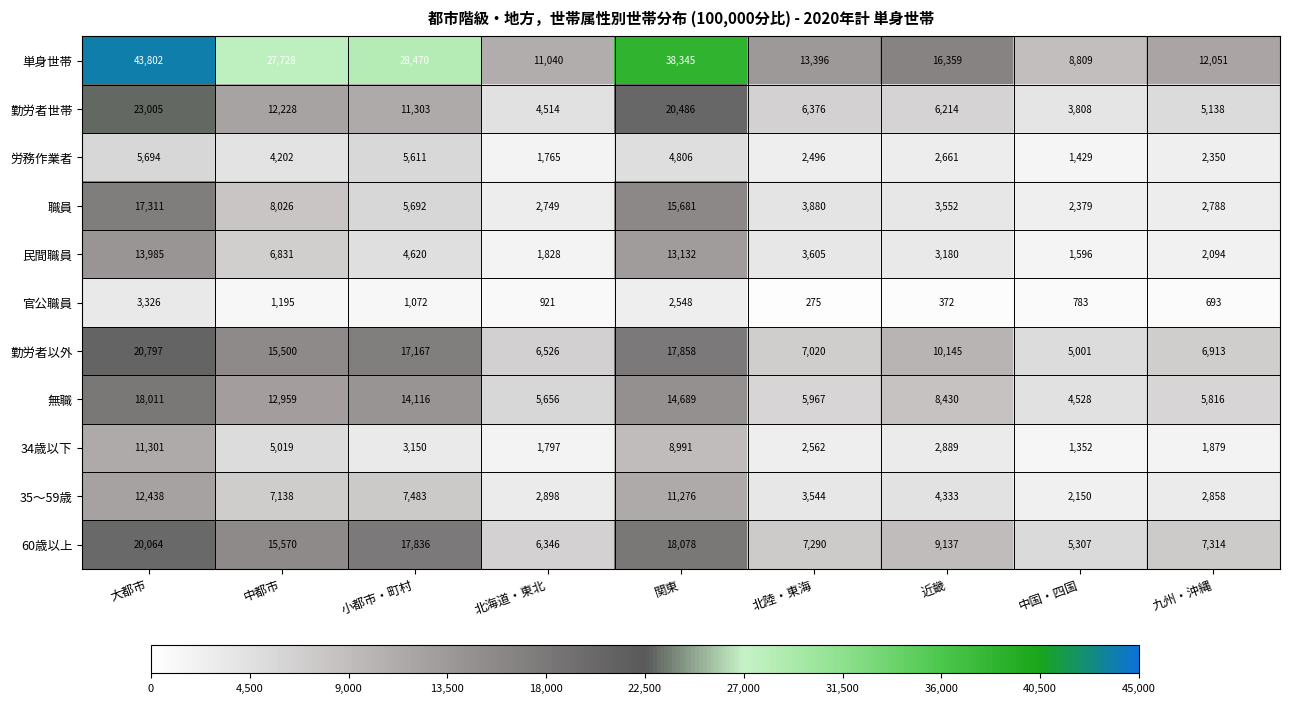

At 中国・四国, list the series in order from smallest to largest.

官公職員, 34歳以下, 労務作業者, 民間職員, 35～59歳, 職員, 勤労者世帯, 無職, 勤労者以外, 60歳以上, 単身世帯